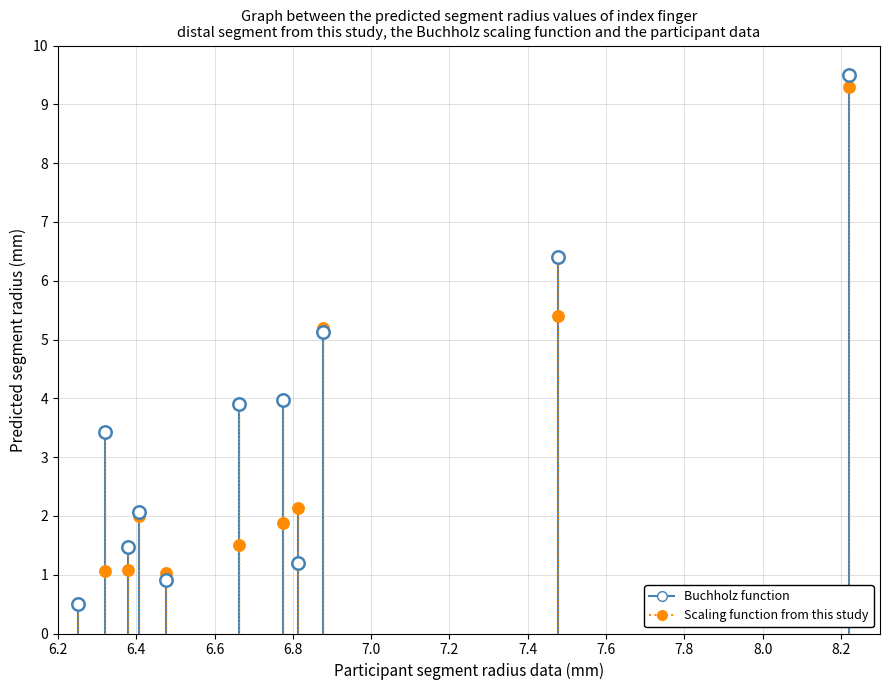

Which series has the largest Y range (max minus min)?

Buchholz function